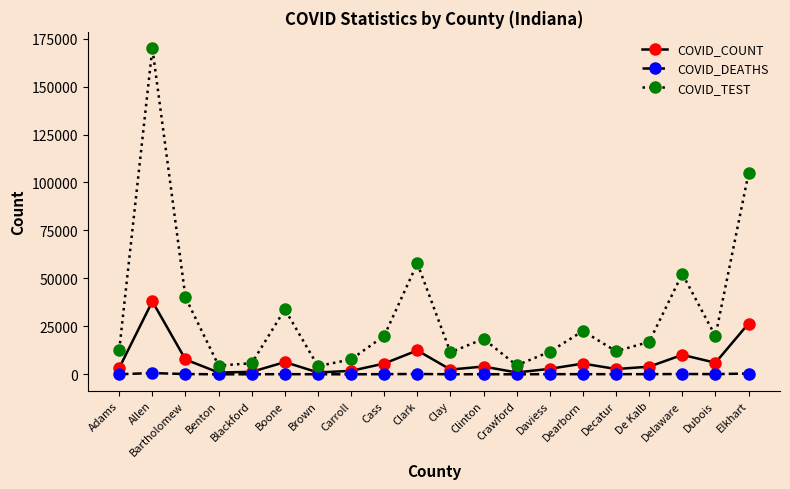

What position from the right is Brown?

14